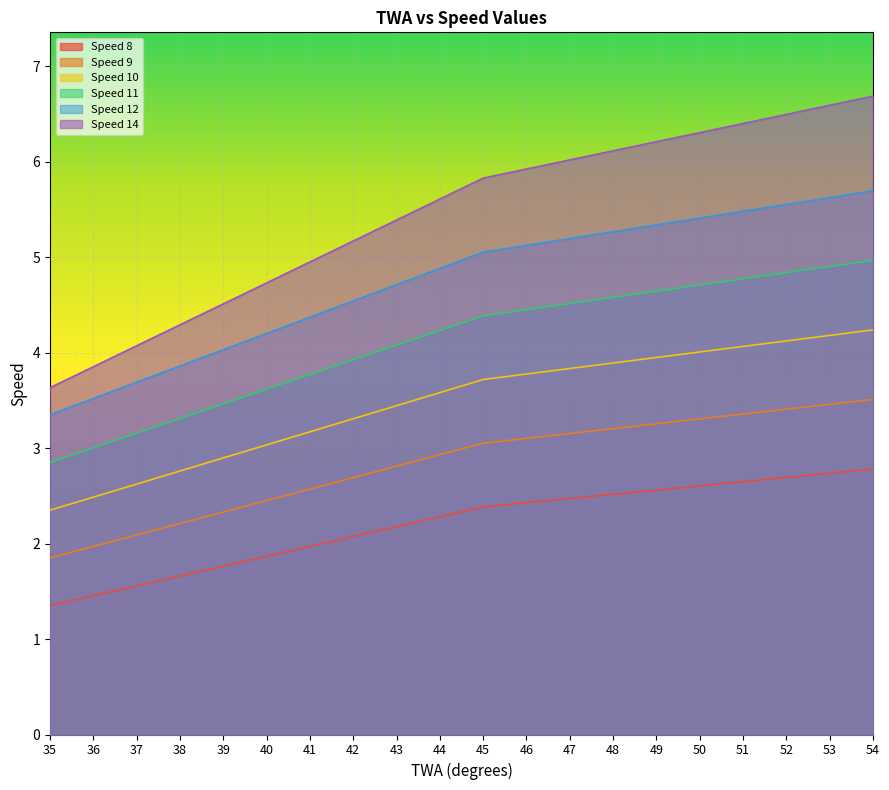

At 36, list the series in order from largest to smallest.

Speed 14, Speed 12, Speed 11, Speed 10, Speed 9, Speed 8